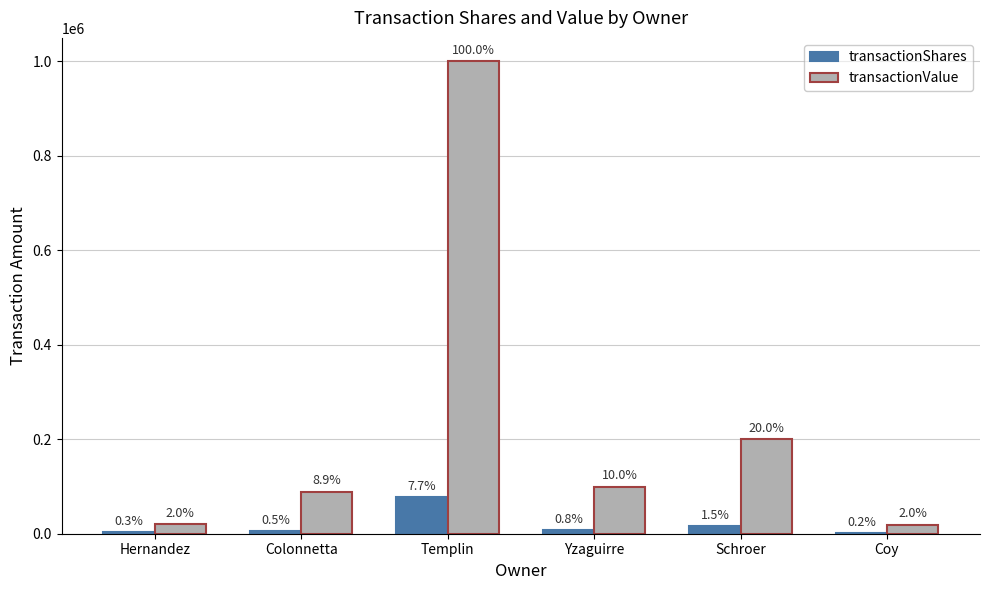

Which series has the widest spread of values?

transactionValue